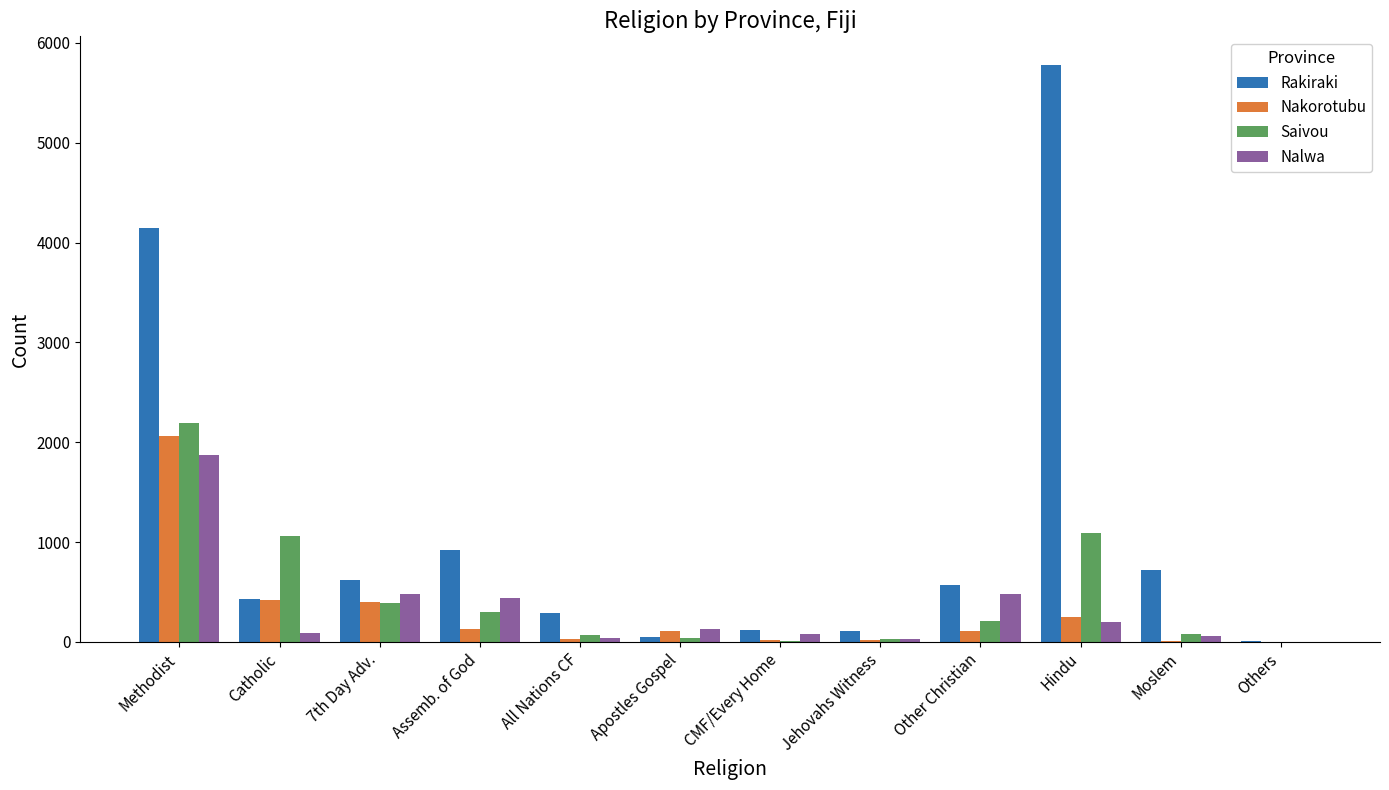

Which series has the largest total across all categories?

Rakiraki